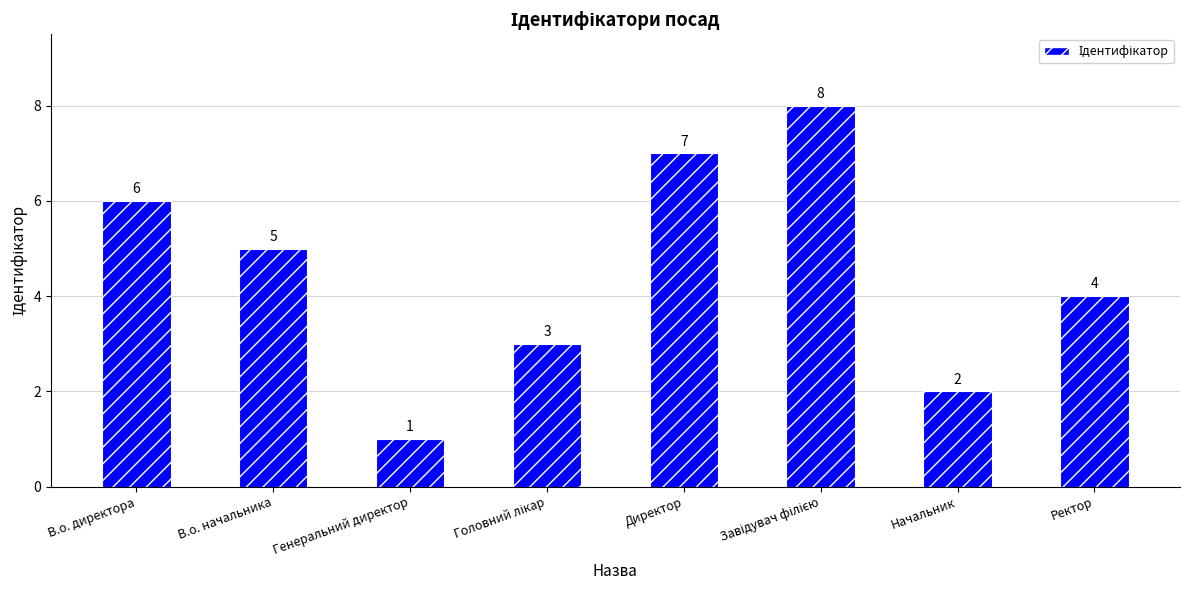

Are the bars grouped side by side (vs. stacked)?

No